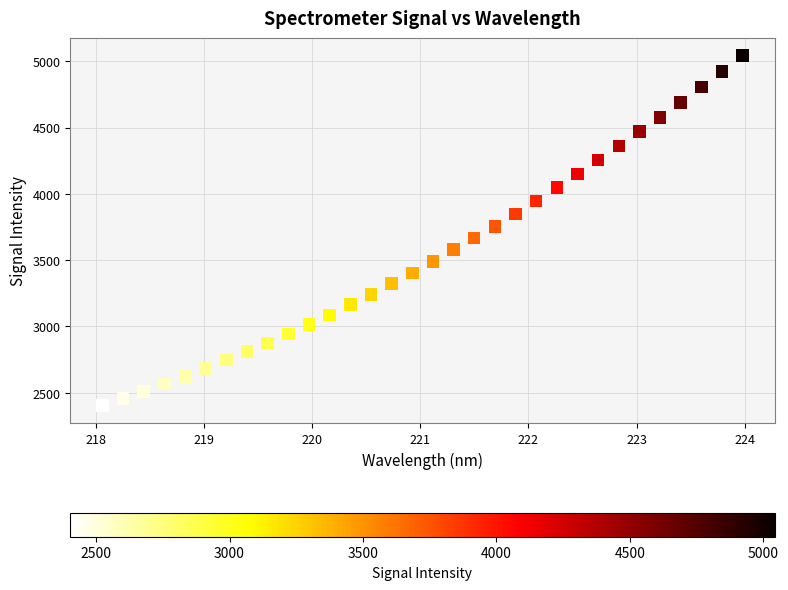

What is the range of X values (max minus min)?

5.9